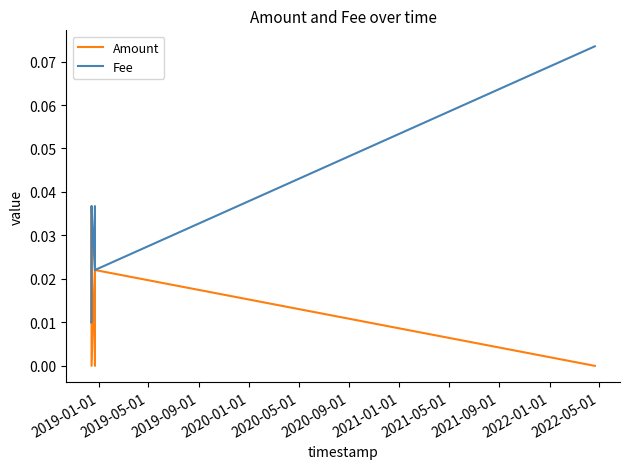

What is the sum of all Fee values?

0.3